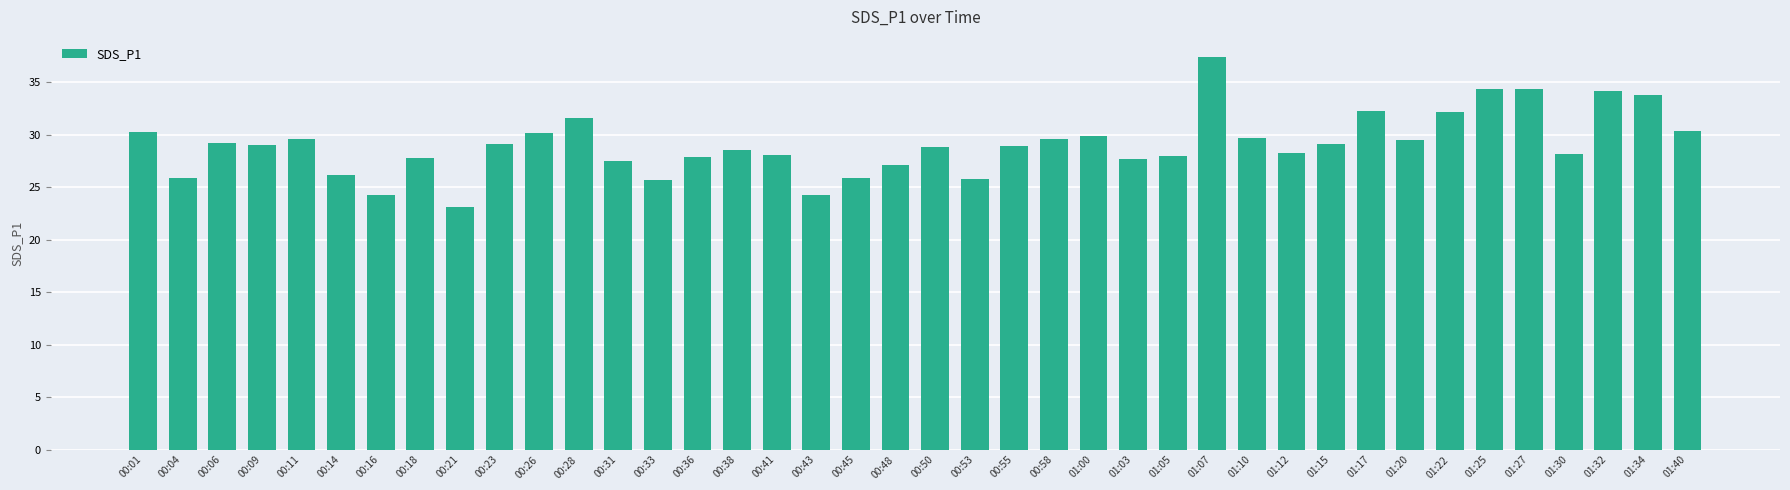

What position from the left is 00:58?

24